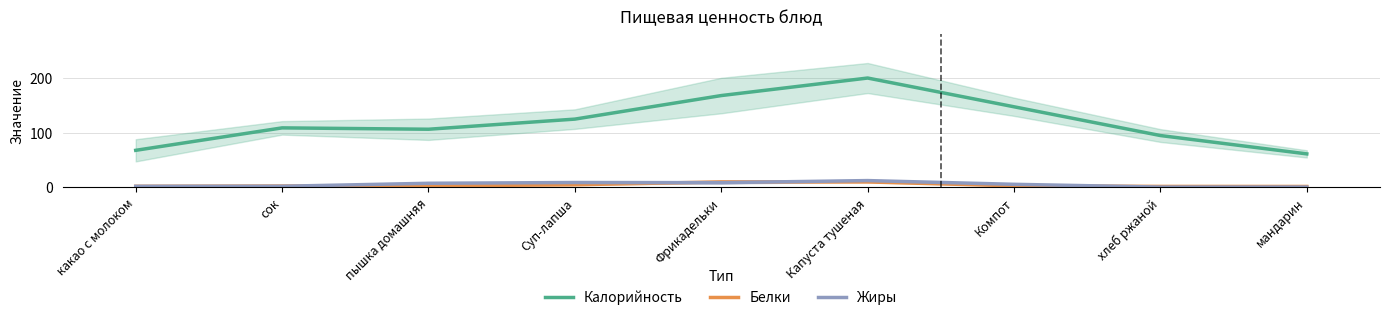

How many lines are shown in the chart?

3